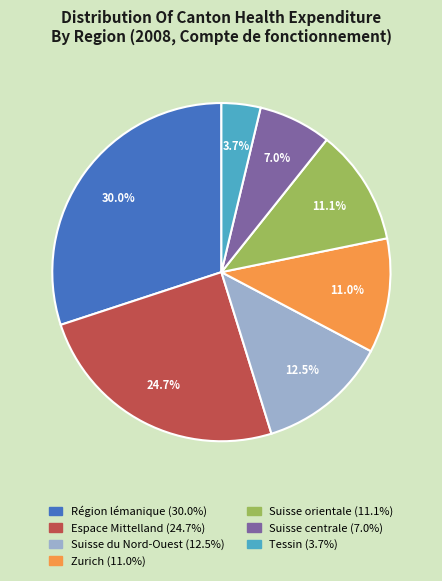

What is the ratio of the value at Suisse du Nord-Ouest to the value at Région lémanique?

0.4